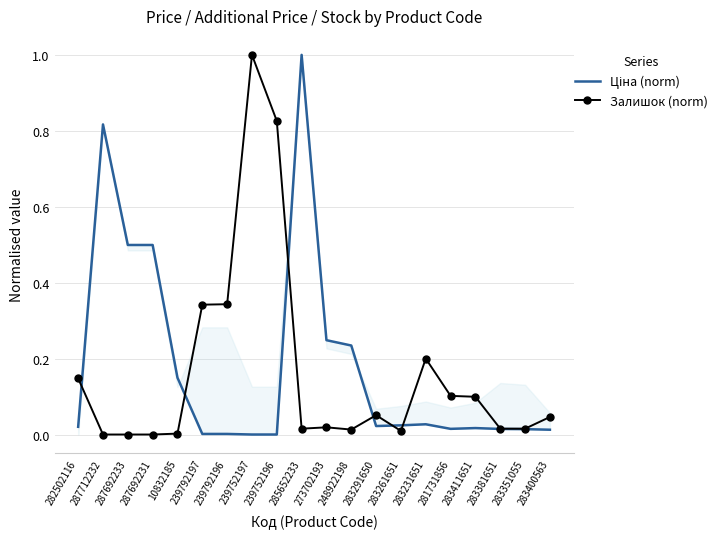

Is the value of Залишок (norm) at 287692231 greater than the value of Ціна (norm) at 239752196?

No